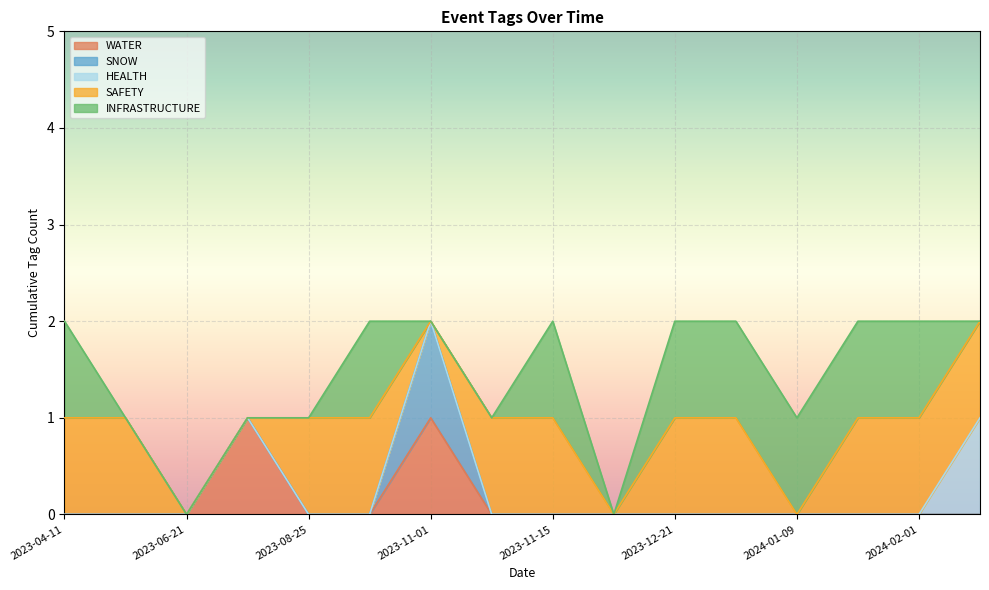

What is the difference between the INFRASTRUCTURE values at 2024-01-09 and 2023-08-25?

1